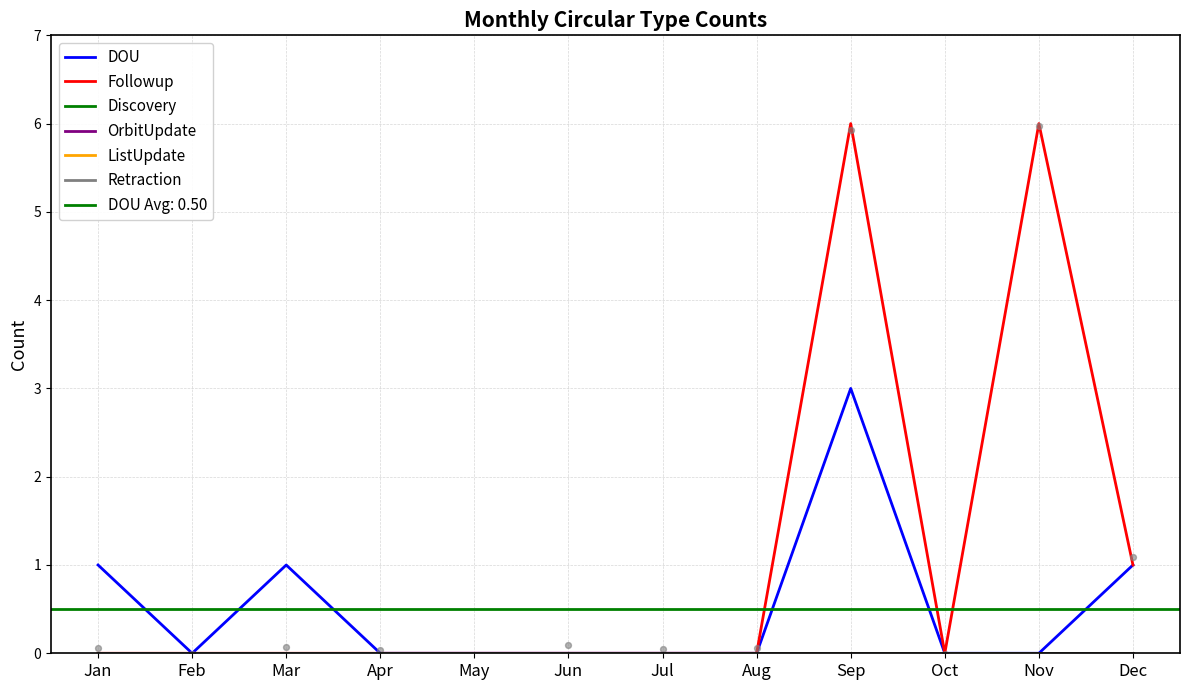

Is the value of Retraction at Mar greater than the value of DOU at Jun?

No